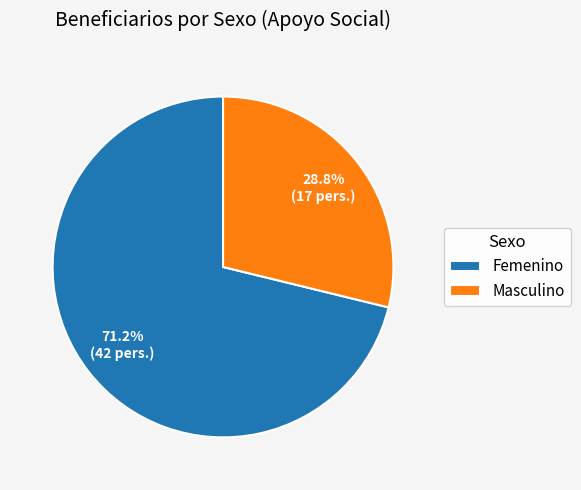

To the nearest percent, what portion does Masculino represent?

29%